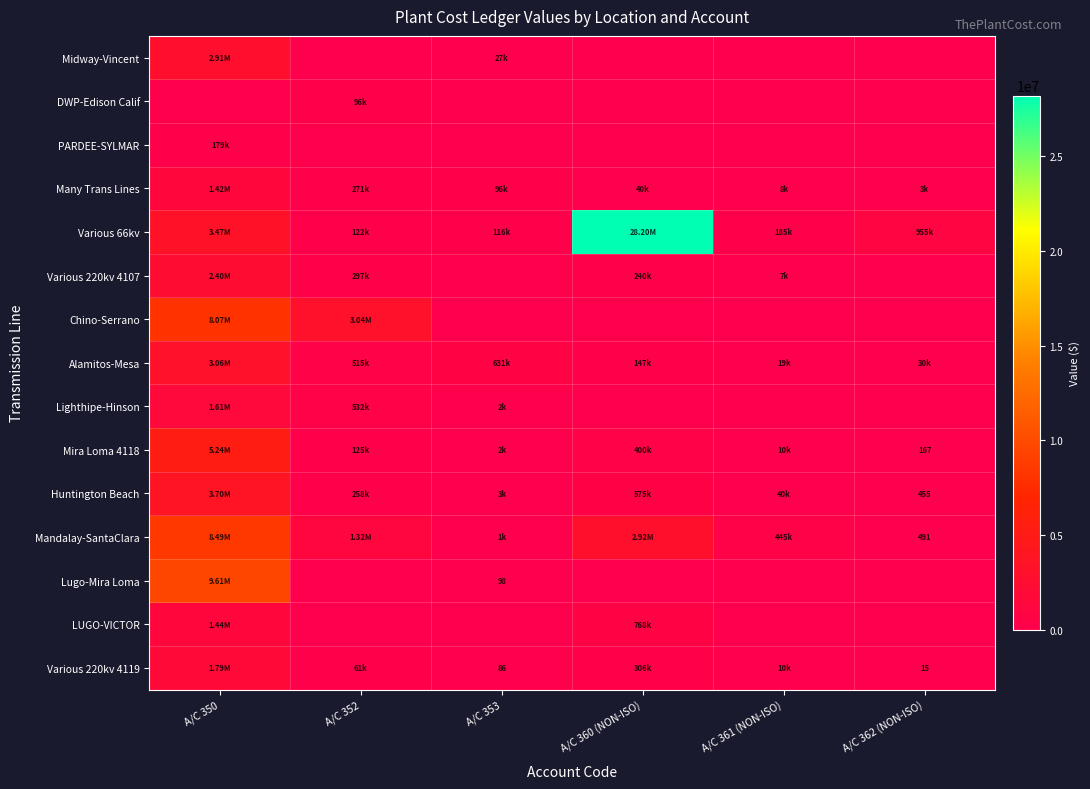

Which series has the largest total across all categories?

Various 66kv